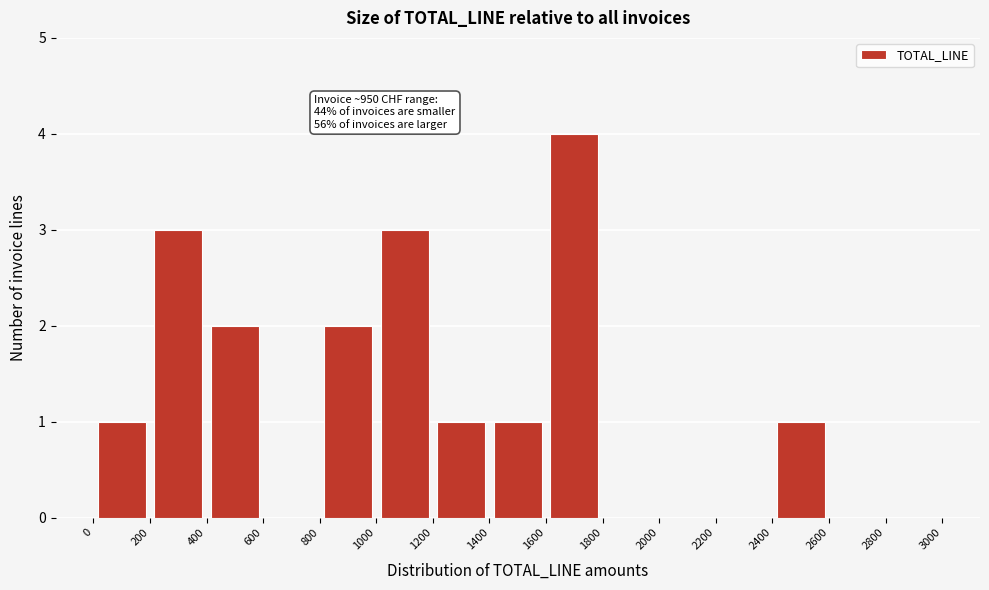

Over which range of the x-axis is the bar tallest?

1600 to 1800